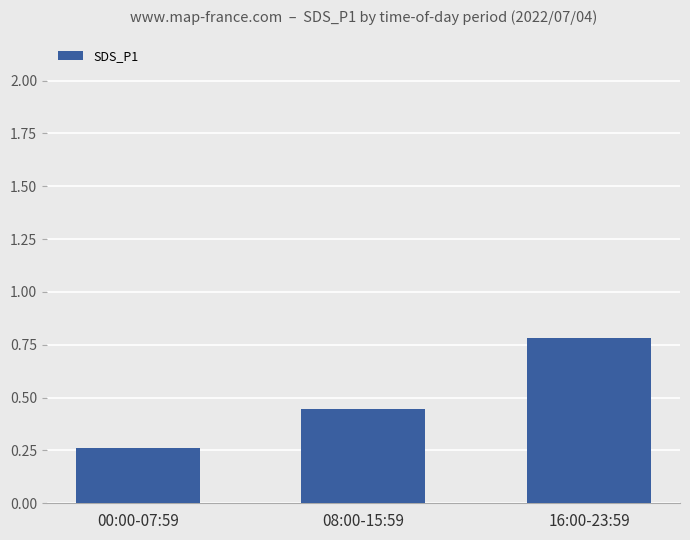

What is the change in value from 00:00-07:59 to 16:00-23:59?

+0.5